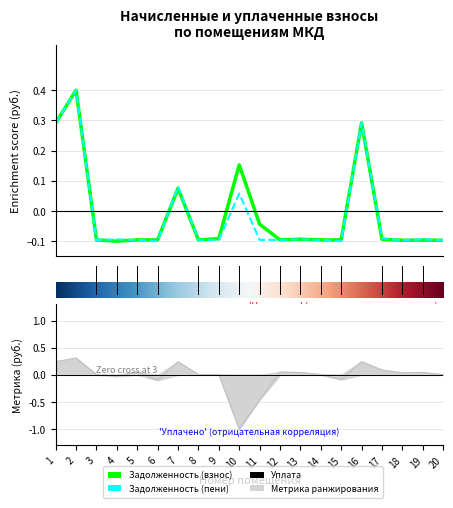

What is the sum of the zadolzhennost values at 17 and 15?

-0.2